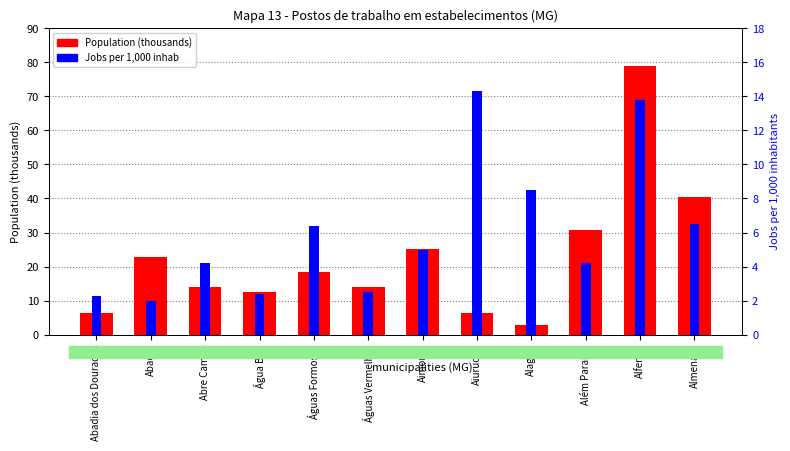

How many groups of bars are there?

12